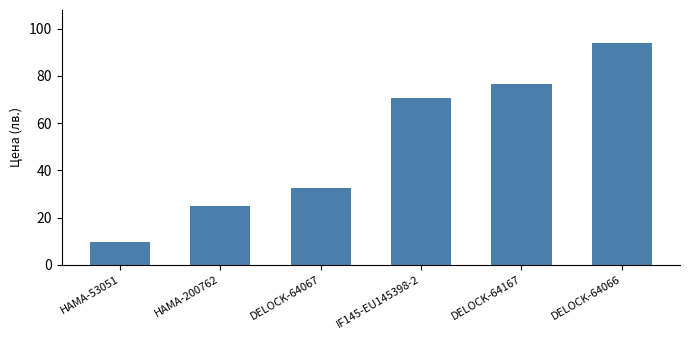

What value does the data have at IF145-EU145398-2?

70.8